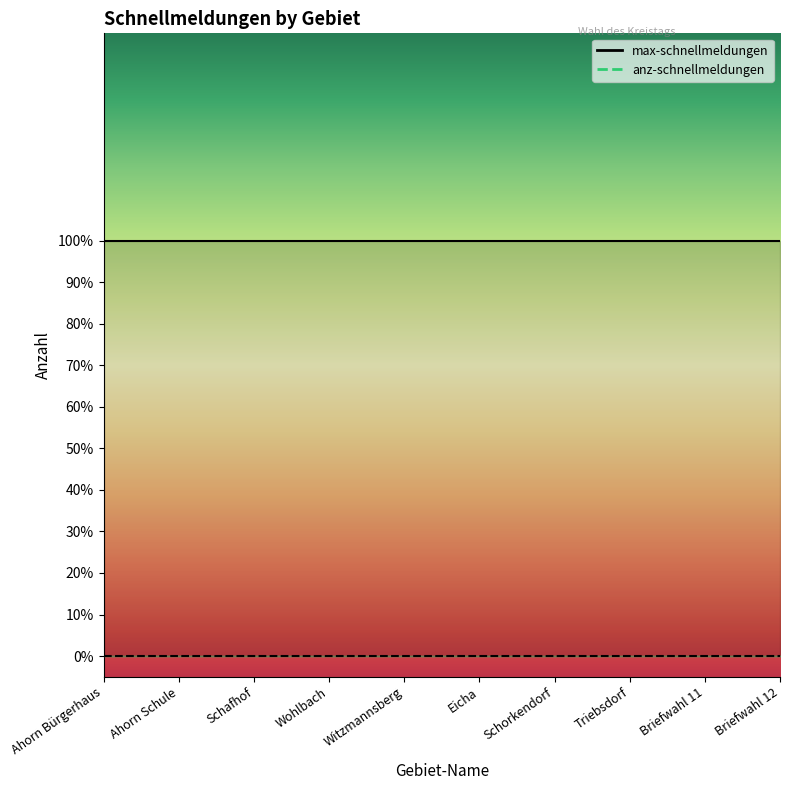

List the labels in order of anz-schnellmeldungen value, smallest first.

Ahorn Bürgerhaus, Ahorn Schule, Schafhof, Wohlbach, Witzmannsberg, Eicha, Schorkendorf, Triebsdorf, Briefwahl 11, Briefwahl 12